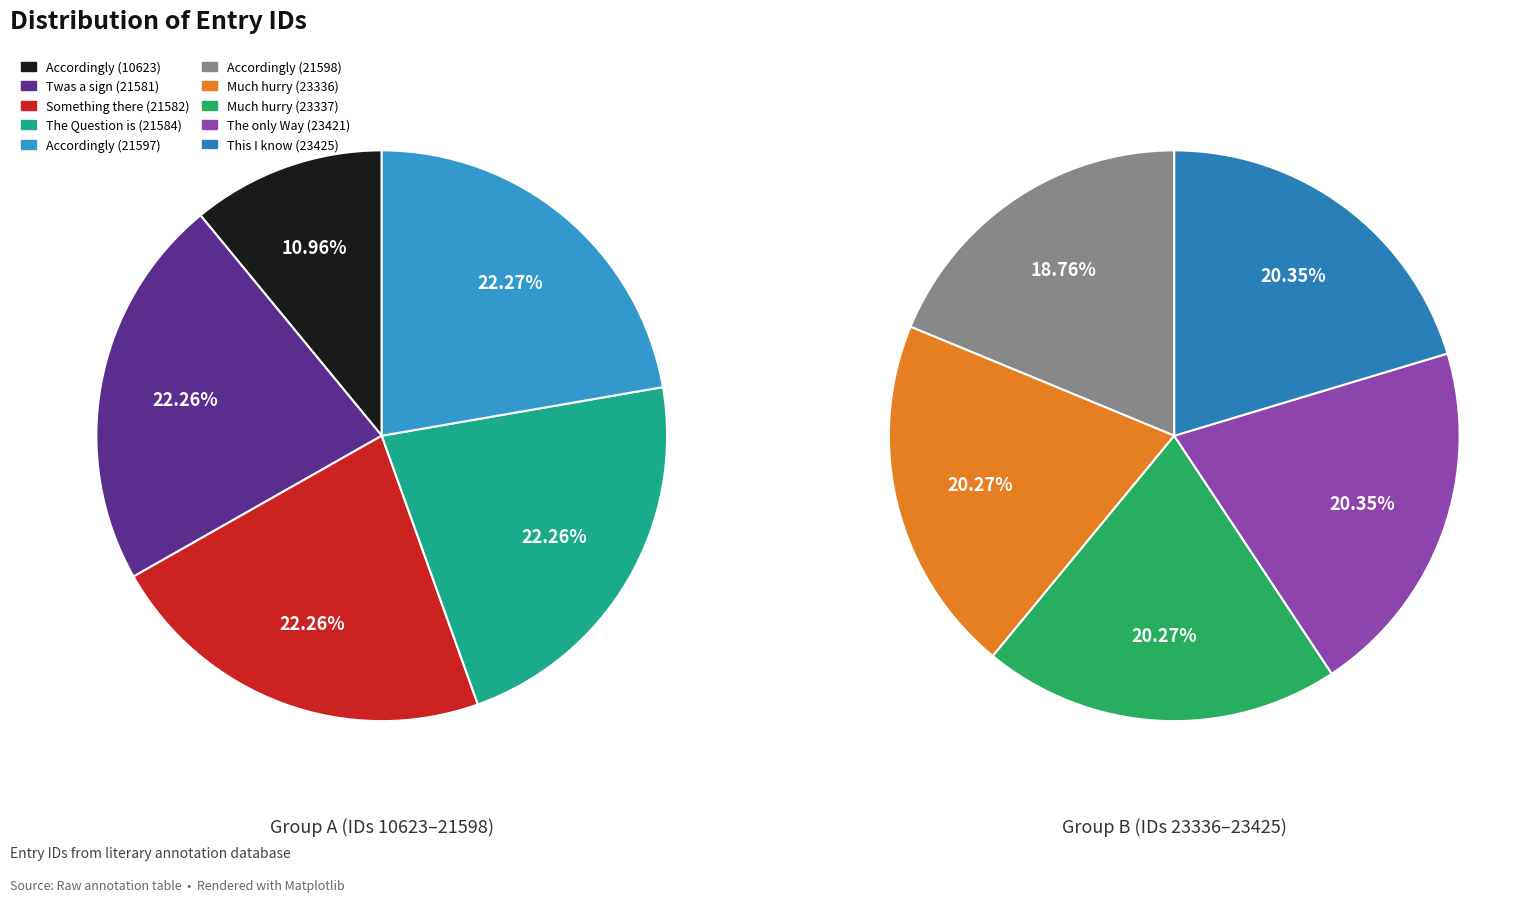

Does any single category account for the majority?

No